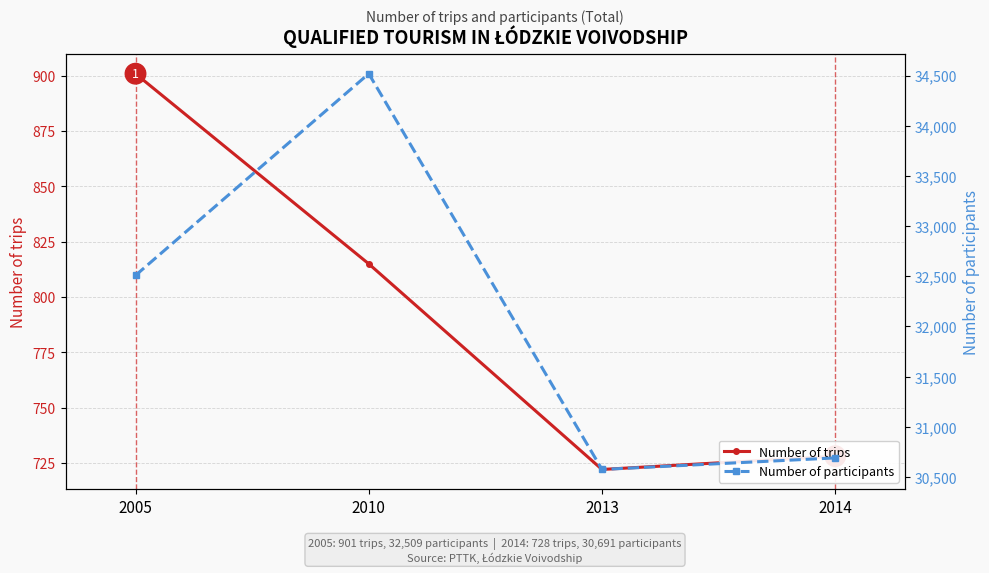

Which series changed the most between 2013 and 2014?

Number of participants